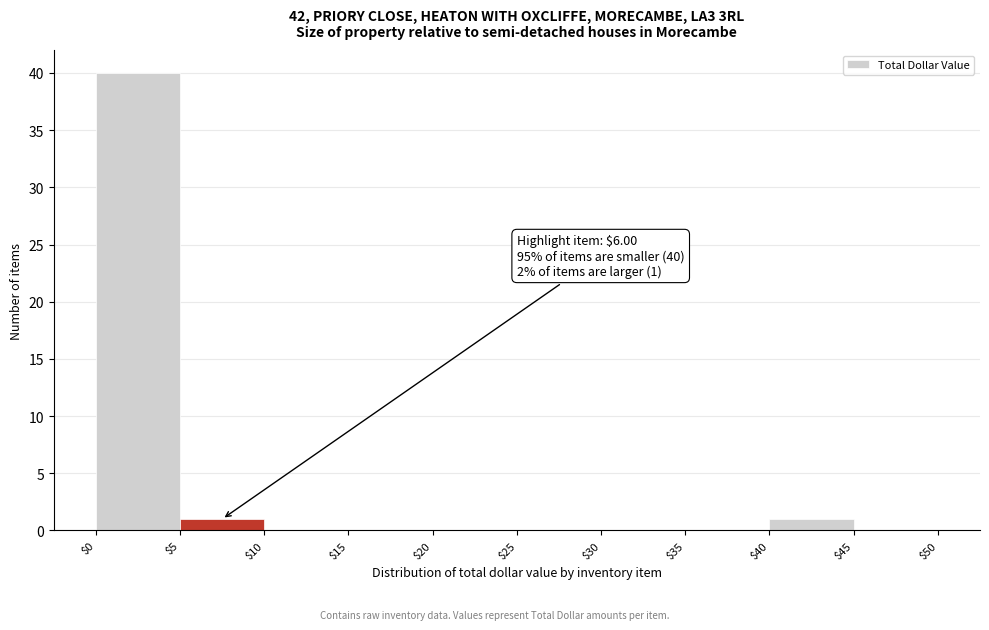

Over which range of the x-axis is the bar tallest?

$0 to $5